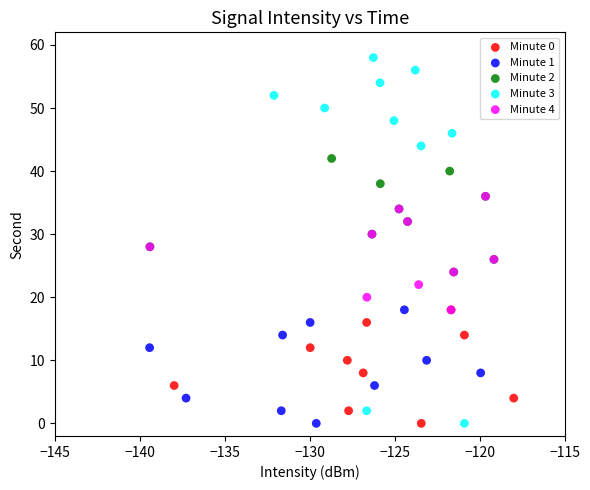

Which series has the largest Y range (max minus min)?

Minute 3